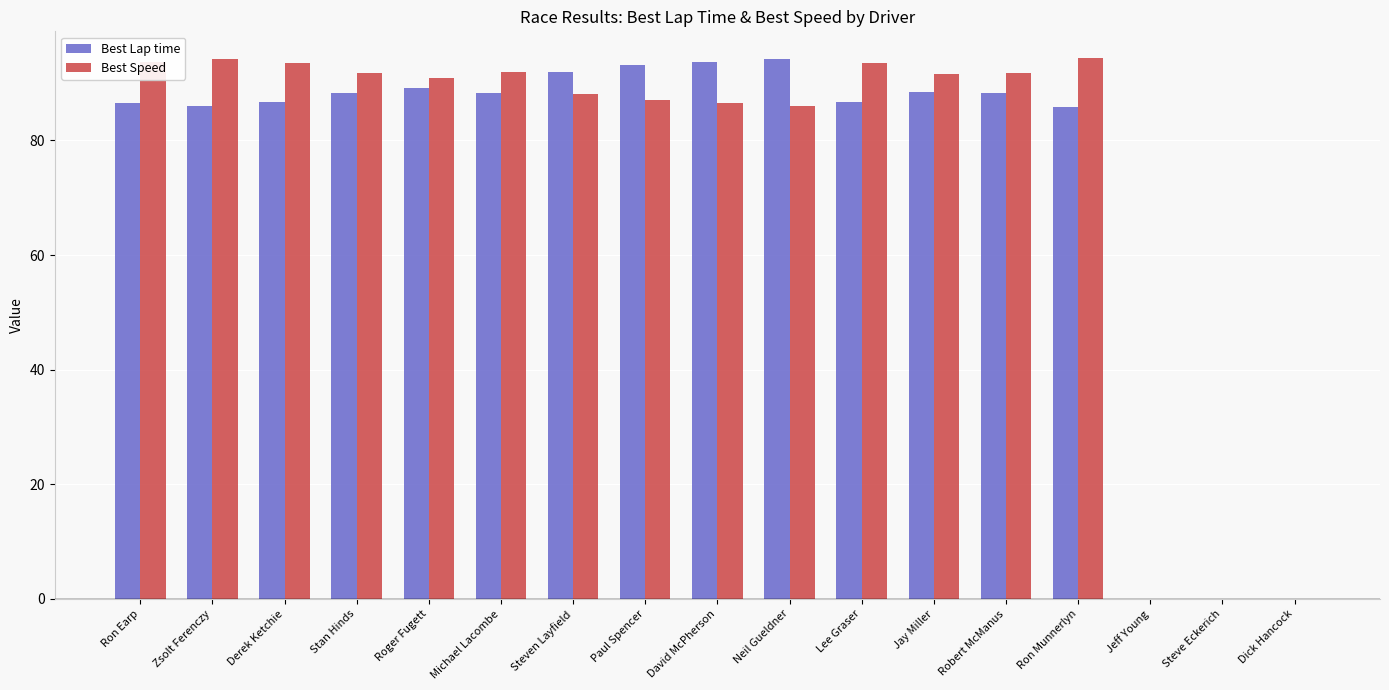

Between Neil Gueldner and Dick Hancock, which series saw the biggest shift?

Best Lap time